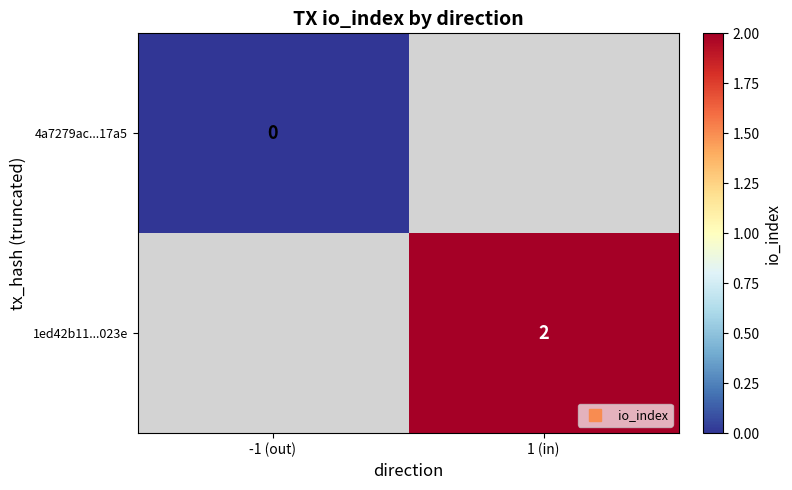

Rank the series by their maximum value, from lowest to highest.

4a7279ac...17a5, 1ed42b11...023e